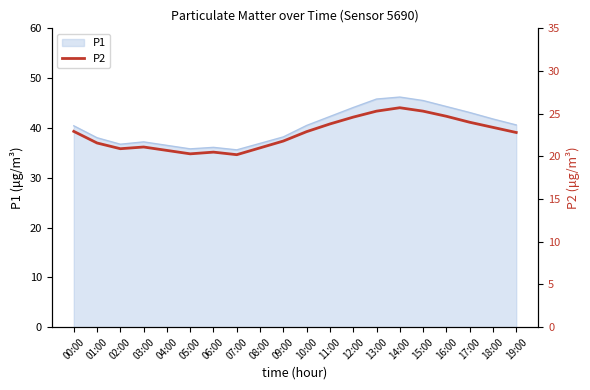

Reading right to left, transcribe all the data shown in this chart.

19:00=22.8	18:00=23.4	17:00=24.0	16:00=24.7	15:00=25.3	14:00=25.7	13:00=25.3	12:00=24.6	11:00=23.8	10:00=22.9	09:00=21.8	08:00=21.0	07:00=20.2	06:00=20.5	05:00=20.3	04:00=20.7	03:00=21.1	02:00=20.9	01:00=21.6	00:00=22.9